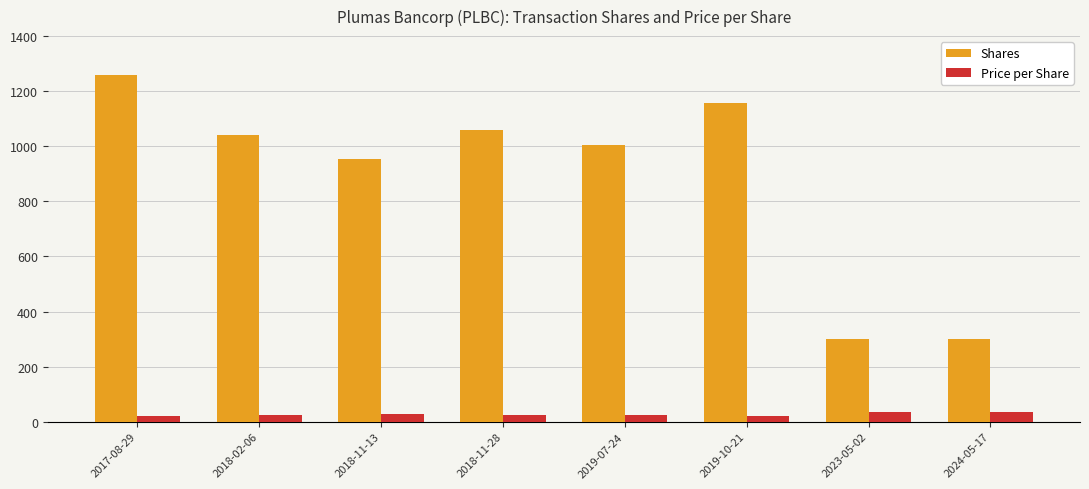

At which category is the sum across all series the highest?

2017-08-29